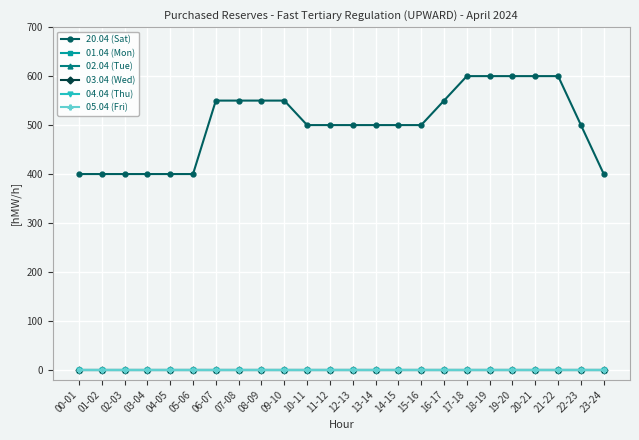

Does the chart have visible grid lines?

Yes